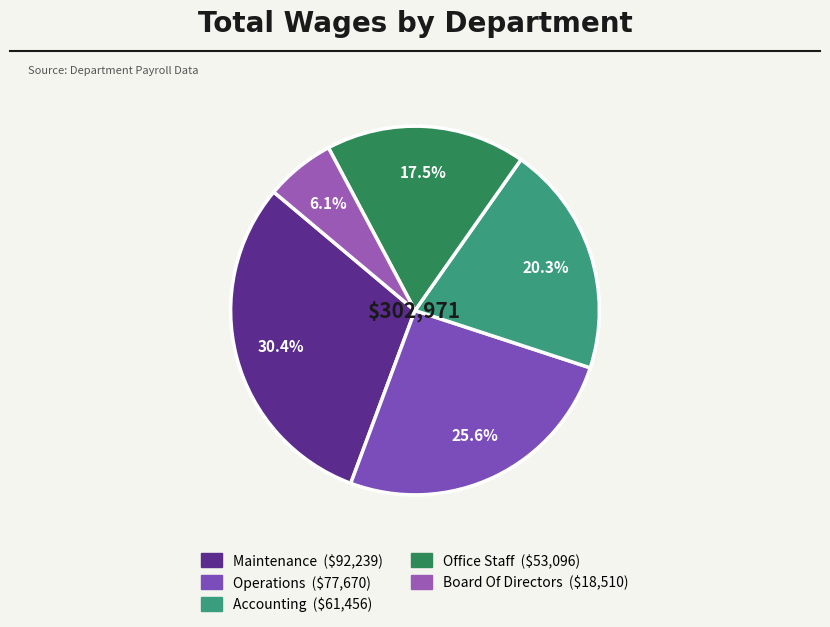

What is the change in value from Operations to Accounting?

-16214